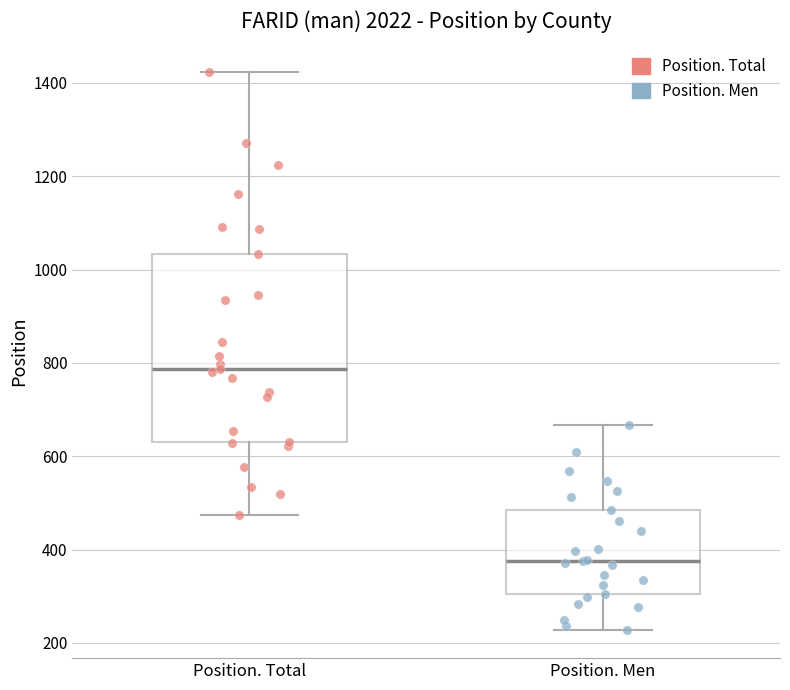

Which box has the lowest median line?

Position. Men